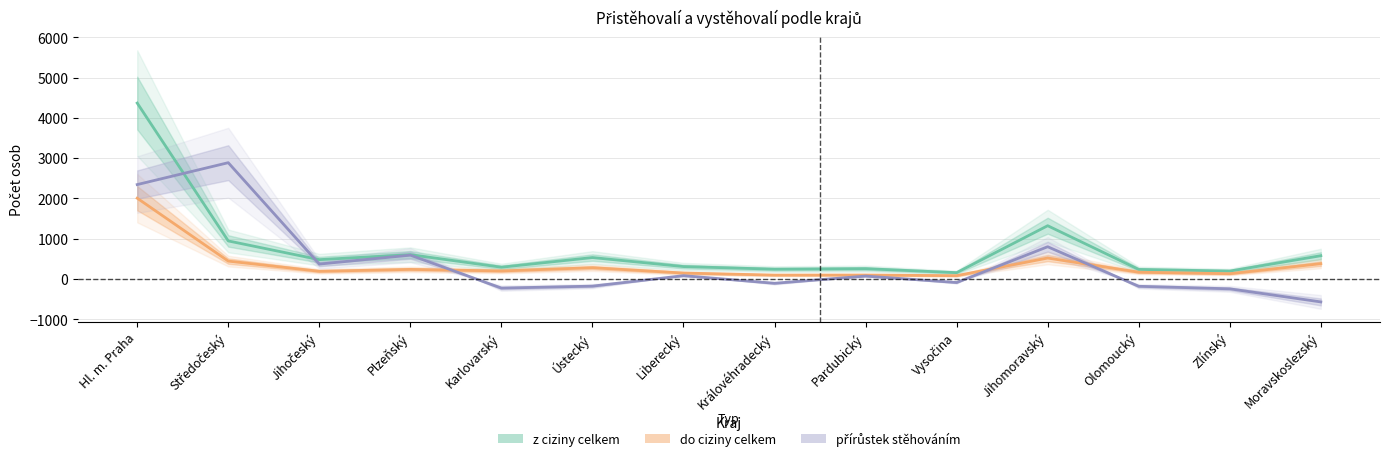

True or false: z ciziny celkem and přírůstek stěhováním intersect in this chart.

True